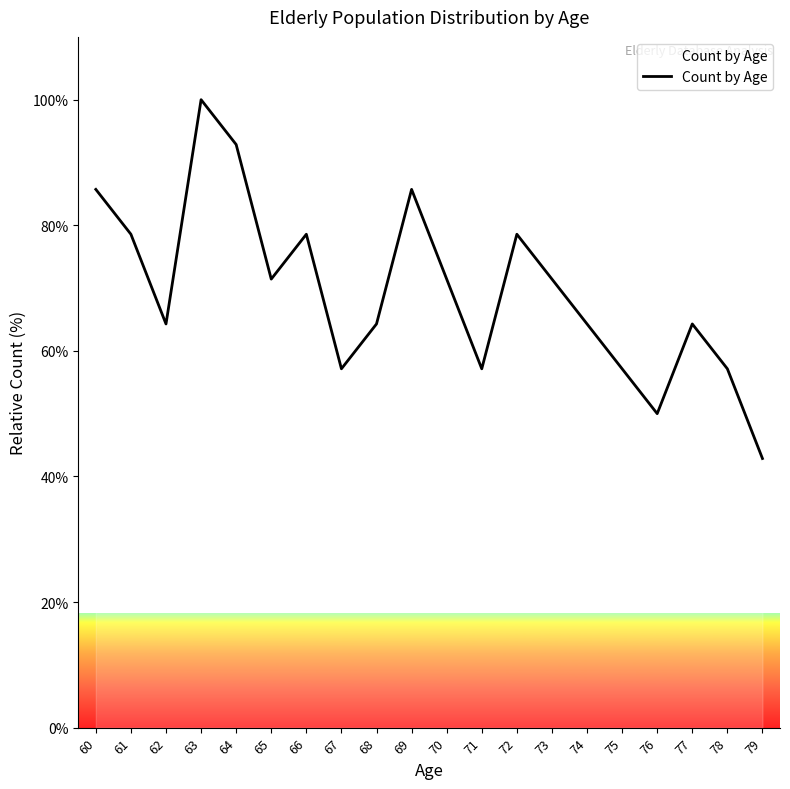

What is the sum of the values at 64 and 67?

150.0